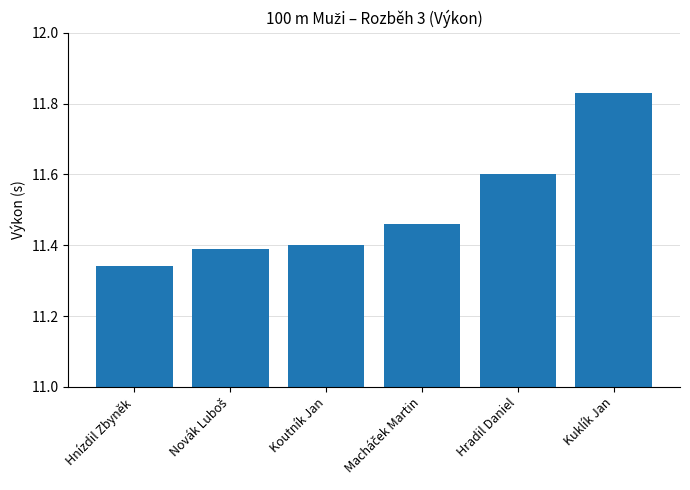

Read the value at Koutník Jan.

11.4